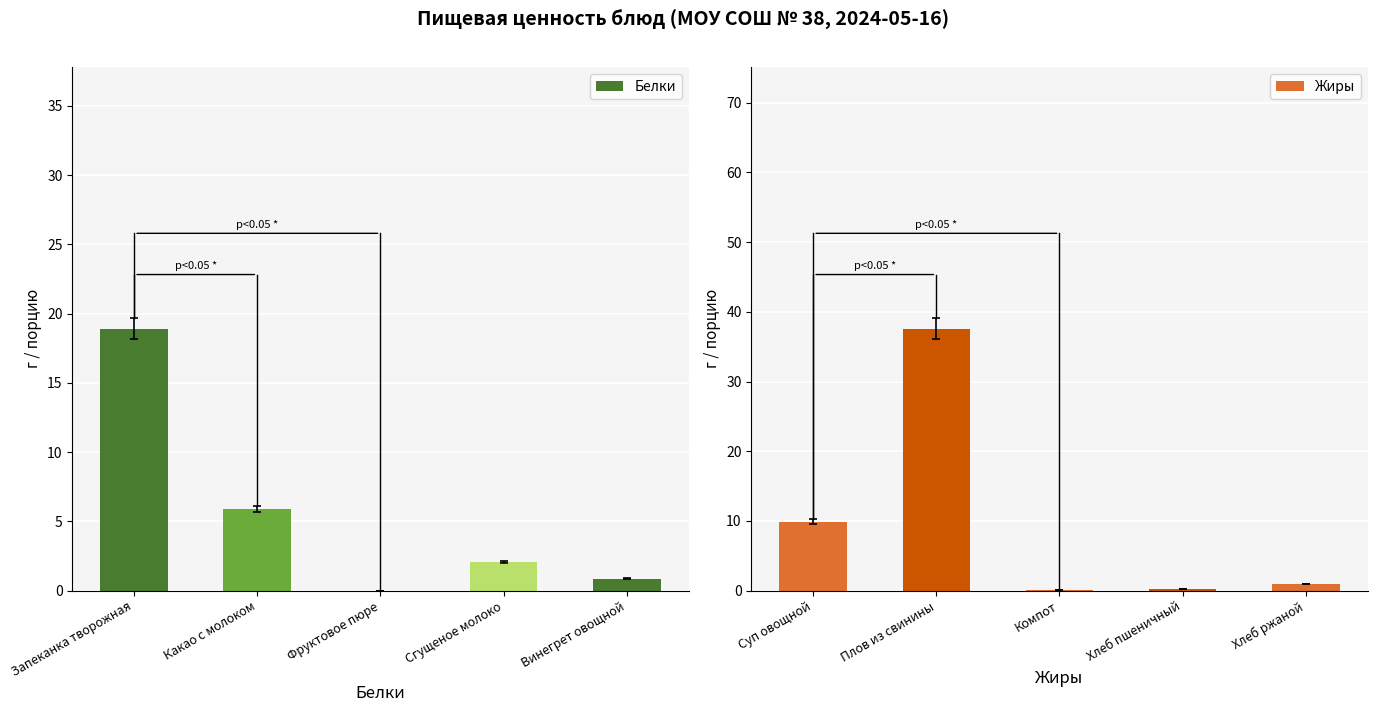

Rank the series by their average value, from highest to lowest.

Жиры, Белки